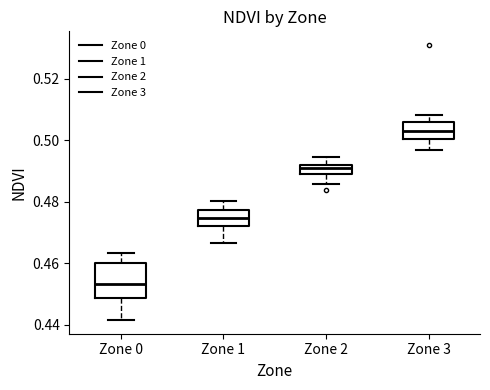

Which box's median line is the highest?

Zone 3